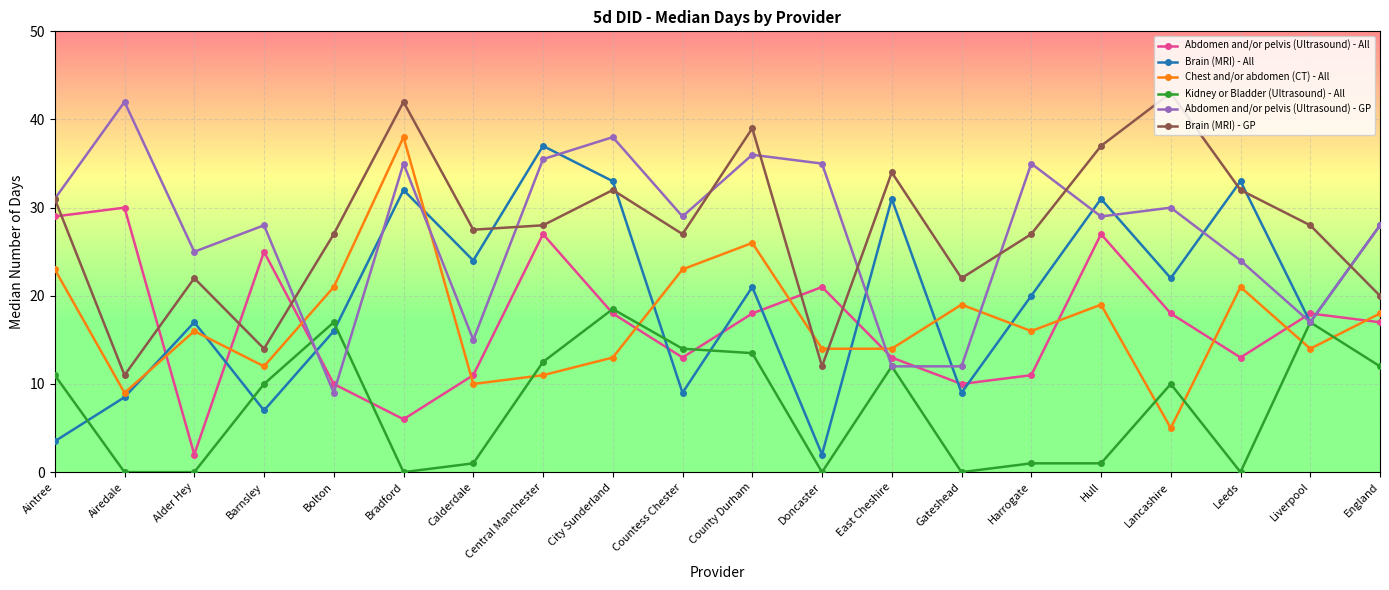

Reading left to right, list all the values displayed in this chart.

Abdomen and/or pelvis (Ultrasound) - All: 29.0	30.0	2.0	25.0	10.0	6.0	11.0	27.0	18.0	13.0	18.0	21.0	13.0	10.0	11.0	27.0	18.0	13.0	18.0	17.0
Brain (MRI) - All: 3.5	8.5	17.0	7.0	16.0	32.0	24.0	37.0	33.0	9.0	21.0	2.0	31.0	9.0	20.0	31.0	22.0	33.0	17.0	28.0
Chest and/or abdomen (CT) - All: 23.0	9.0	16.0	12.0	21.0	38.0	10.0	11.0	13.0	23.0	26.0	14.0	14.0	19.0	16.0	19.0	5.0	21.0	14.0	18.0
Kidney or Bladder (Ultrasound) - All: 11.0	0.0	0.0	10.0	17.0	0.0	1.0	12.5	18.5	14.0	13.5	0.0	12.0	0.0	1.0	1.0	10.0	0.0	17.0	12.0
Abdomen and/or pelvis (Ultrasound) - GP: 31.0	42.0	25.0	28.0	9.0	35.0	15.0	35.5	38.0	29.0	36.0	35.0	12.0	12.0	35.0	29.0	30.0	24.0	17.0	28.0
Brain (MRI) - GP: 31.0	11.0	22.0	14.0	27.0	42.0	27.5	28.0	32.0	27.0	39.0	12.0	34.0	22.0	27.0	37.0	43.0	32.0	28.0	20.0